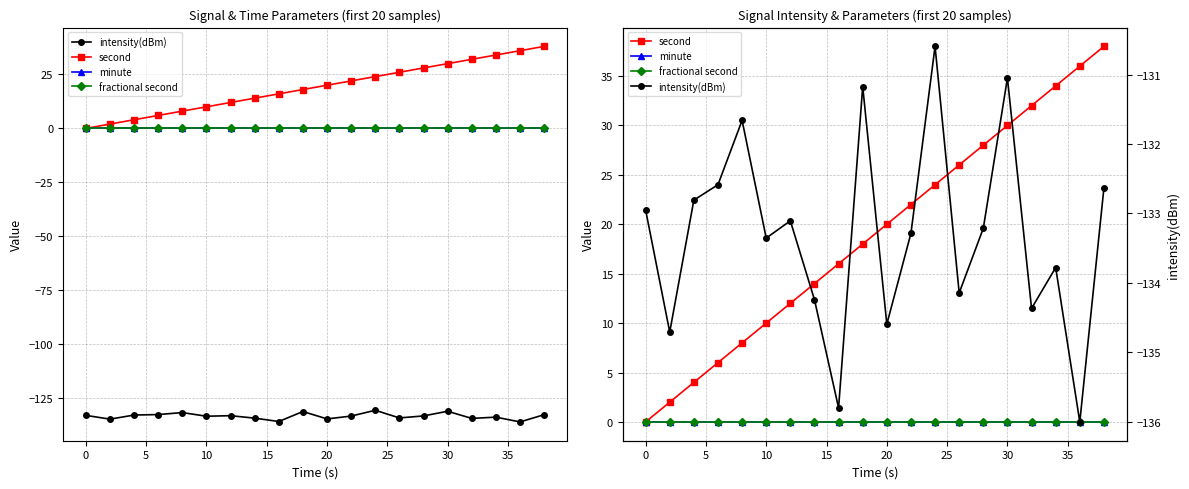

Which series has the widest spread of values?

second